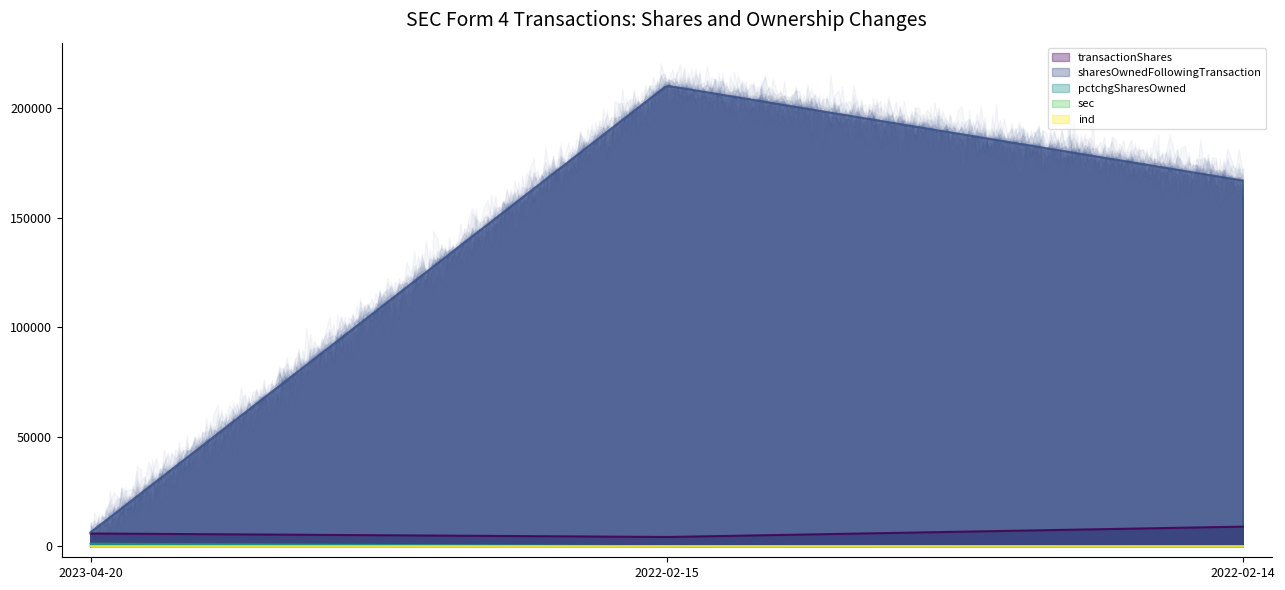

True or false: sec has a value of 14 at 2023-04-20.

False